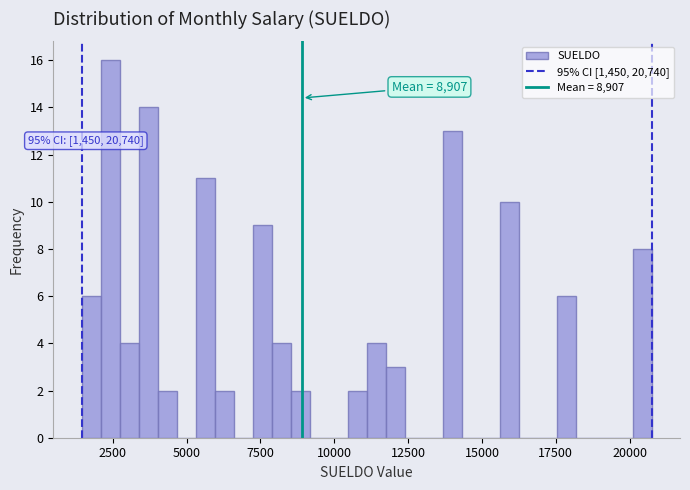

Read against the x-axis, roughly where is the centre of the tallest bar?

2500